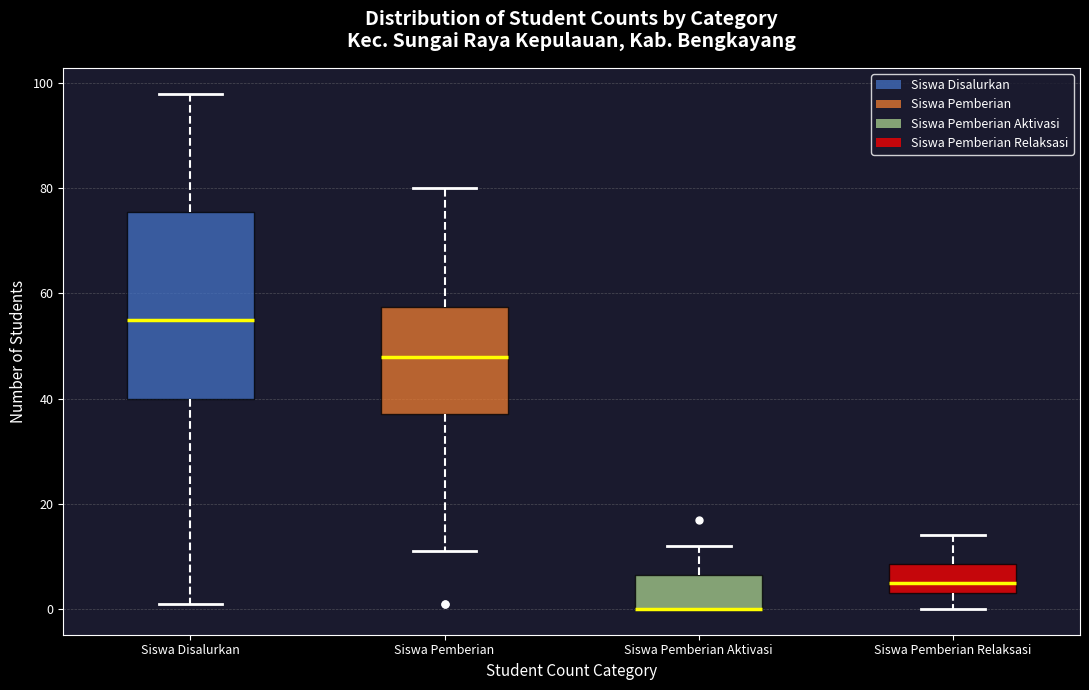

Reading left to right, transcribe this box plot: for each box, give where its median line is, the range the box spans, and where its two whiskers end, as read against the y-axis. The values are not printed on the chart, so give them approximately, as read against the axis.

Siswa Disalurkan: median 56, box 40 to 76, whiskers 2 to 98
Siswa Pemberian: median 48, box 38 to 58, whiskers 12 to 80
Siswa Pemberian Aktivasi: median 0 (drawn on the box's lower edge), box 0 to 6, whiskers 0 to 12
Siswa Pemberian Relaksasi: median 6, box 4 to 8, whiskers 0 to 14